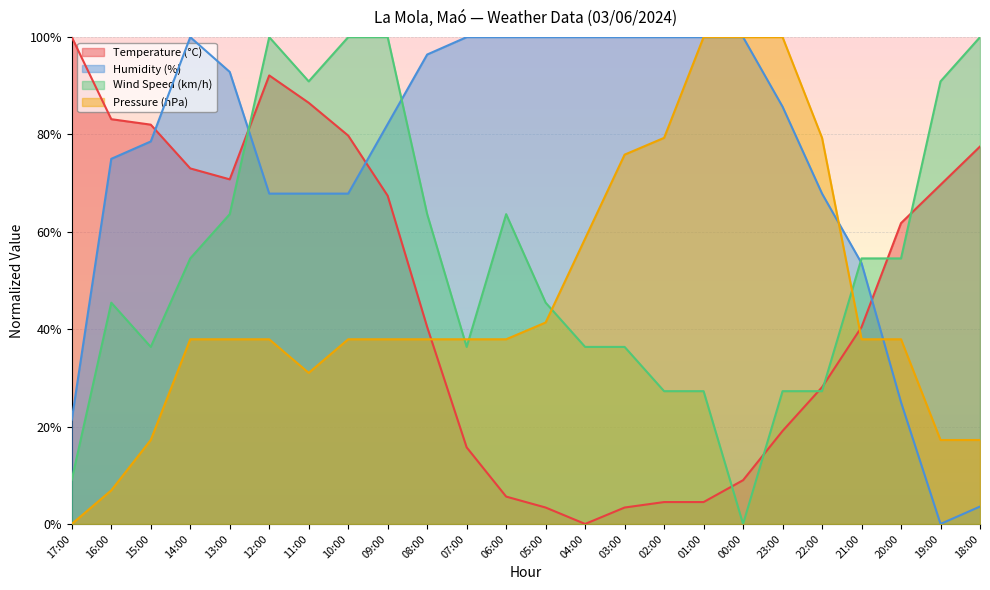

True or false: Wind Speed (km/h) has more than 1 interior local peaks.

True